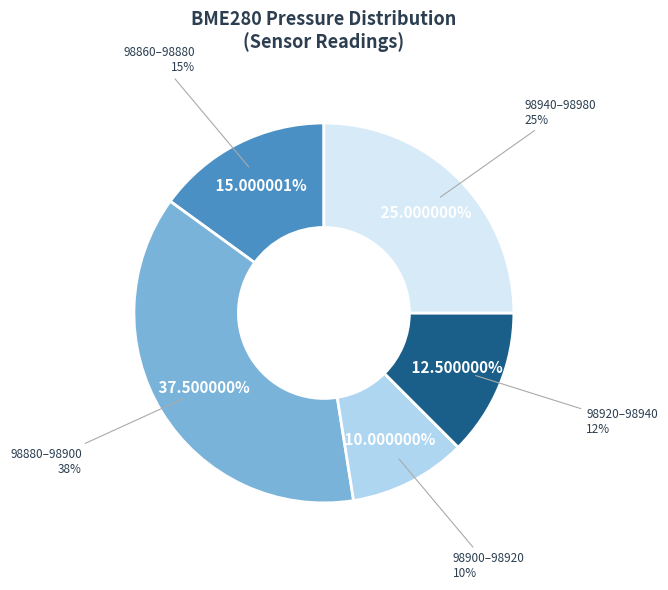

Does 1270 represent more than half of the total?

No